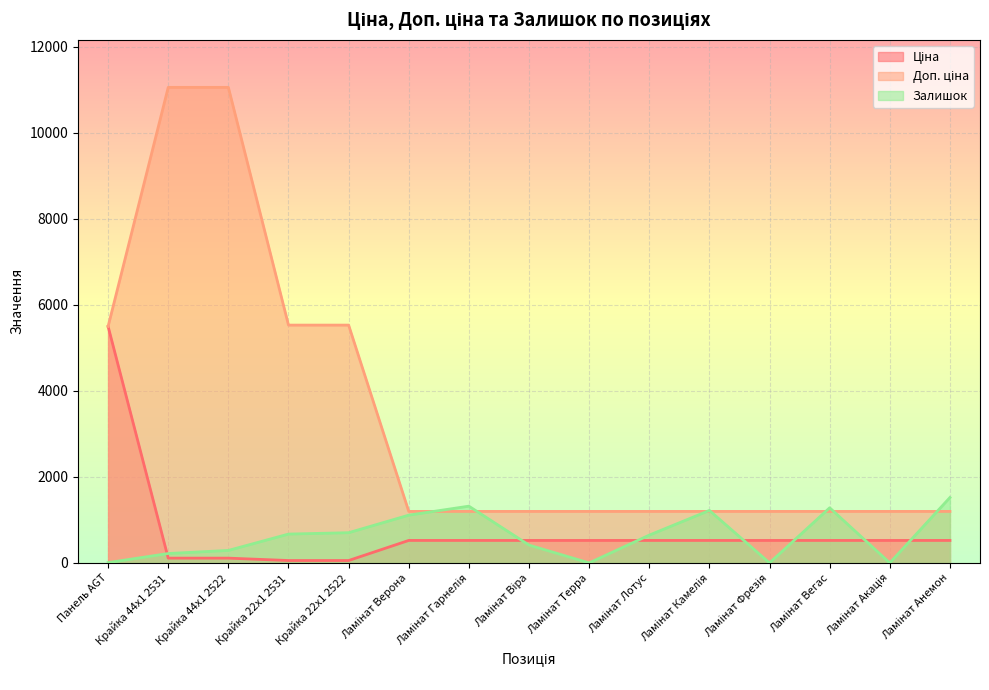

What value does the Залишок series have at Крайка 44x1 2531?

218.0